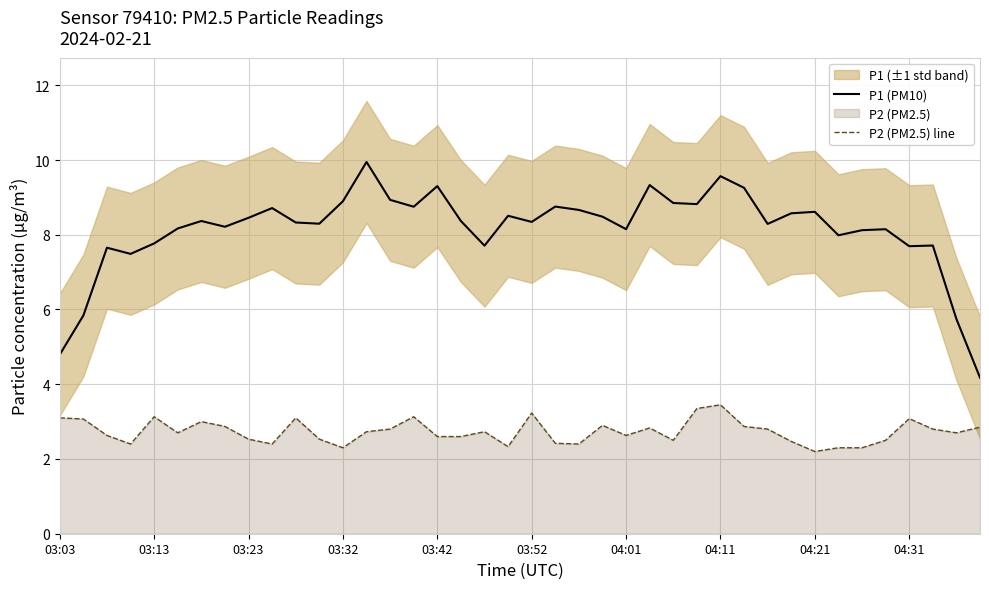

True or false: P1 (PM10) has more than 2 points higher than both neighbors.

True